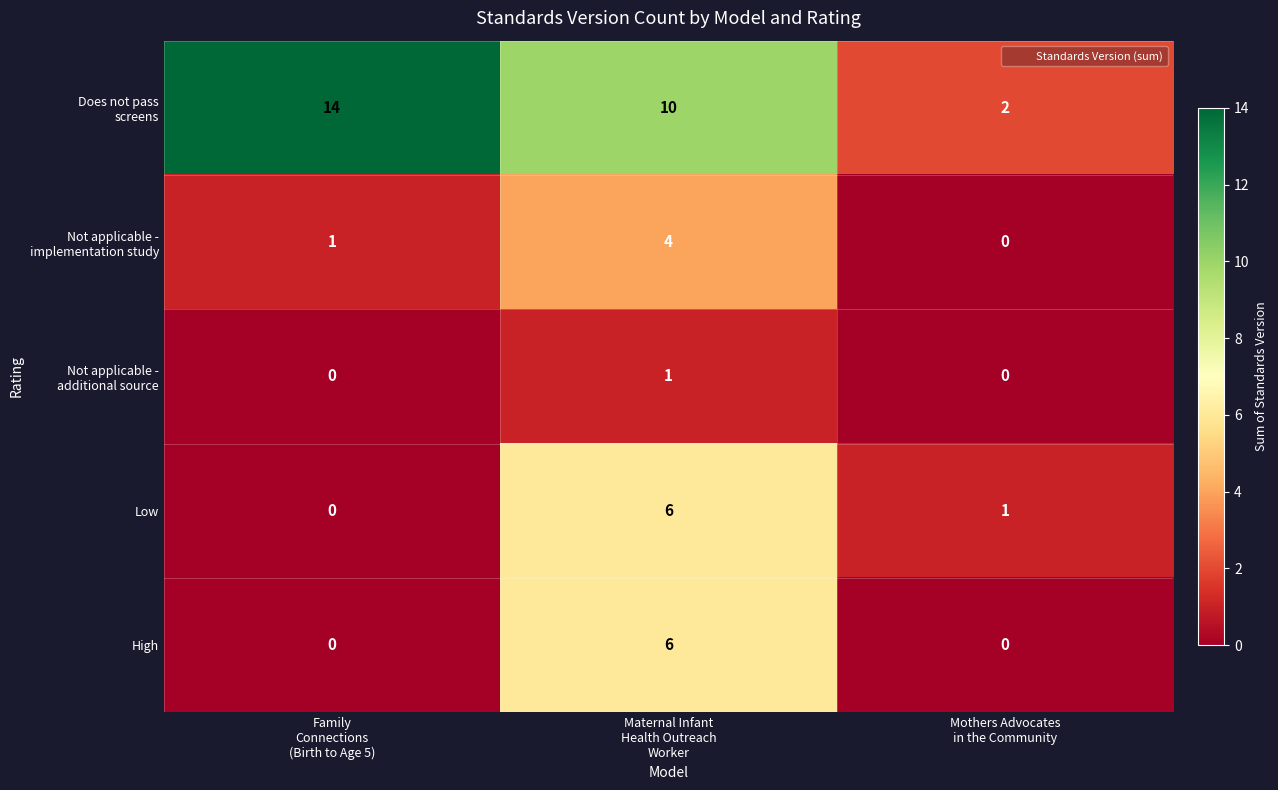

What is the maximum value shown in the chart?

14